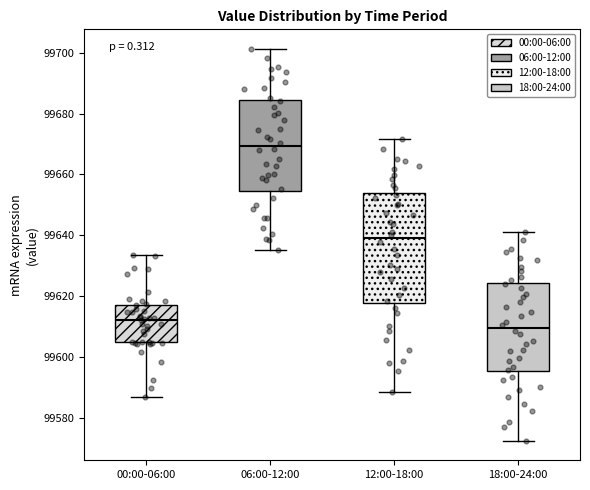

Reading left to right, read every box against the y-axis: the position of its median line, the range the box covers, and the ends of its whiskers. The values are not printed on the chart, so give them approximately, as read against the axis.

00:00-06:00: median 99612, box 99604 to 99618, whiskers 99586 to 99634
06:00-12:00: median 99670, box 99654 to 99684, whiskers 99636 to 99702
12:00-18:00: median 99638, box 99618 to 99654, whiskers 99588 to 99672
18:00-24:00: median 99610, box 99596 to 99624, whiskers 99572 to 99642